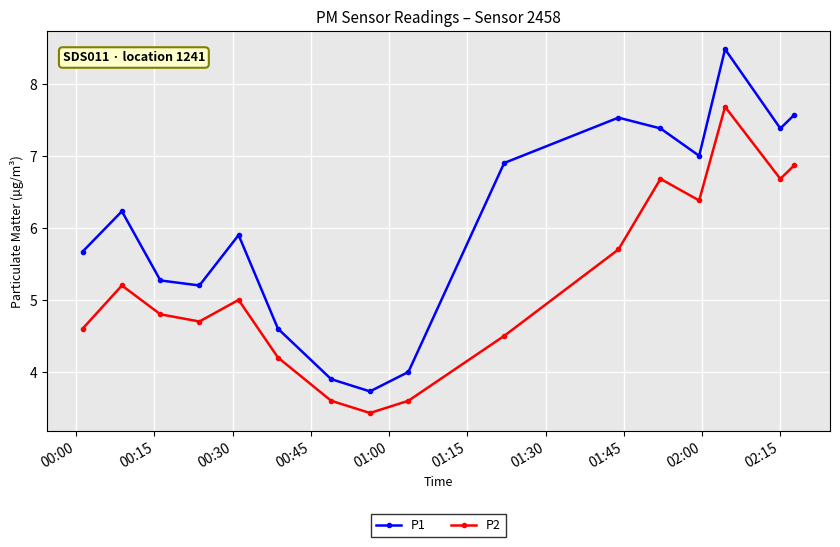

What is the value of the P2 point at the 4th from the left?

4.7